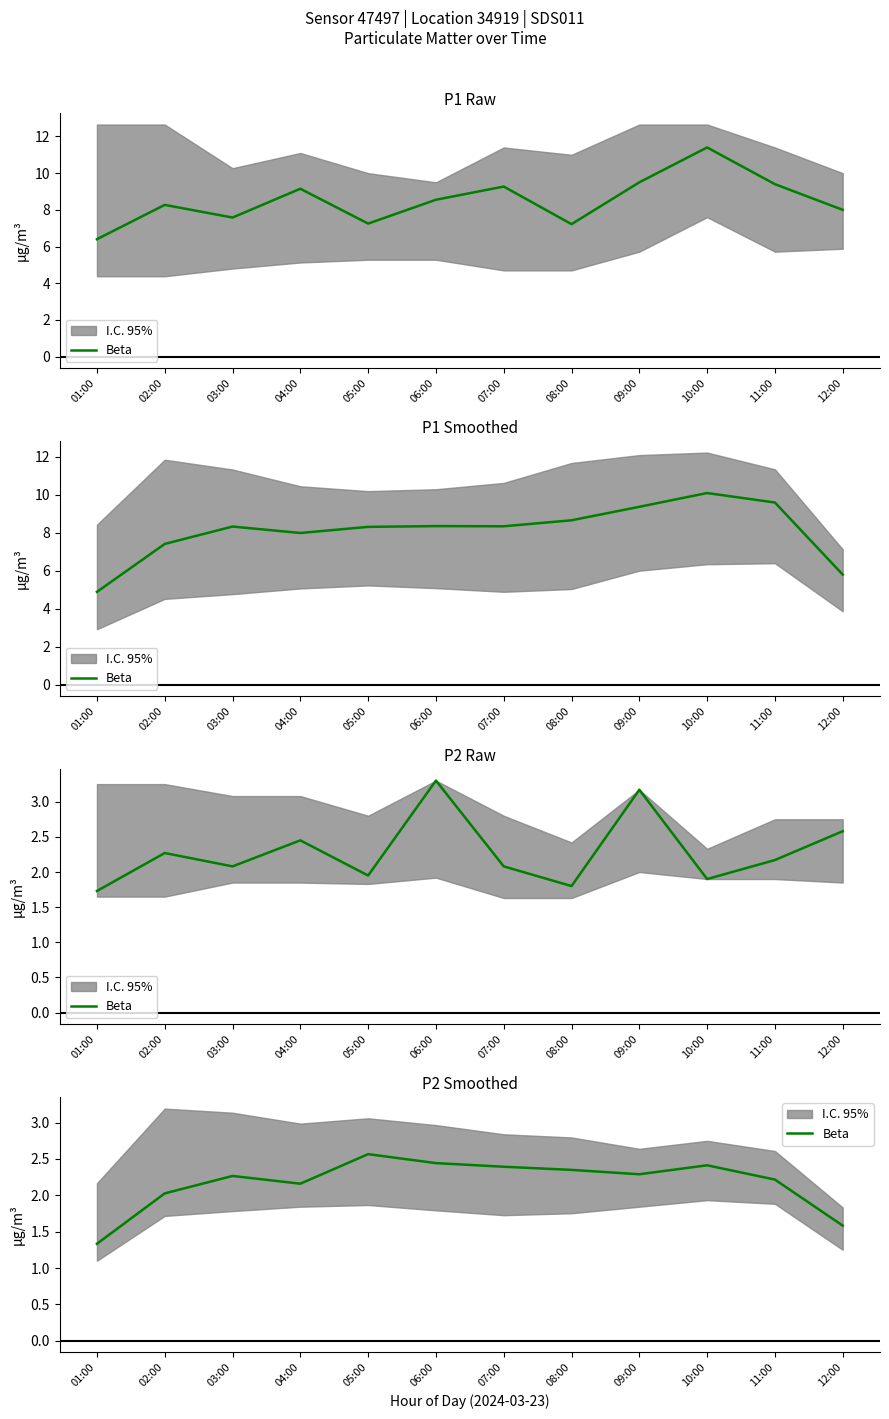

The value at 08:00 is 1.2. True or false?

False